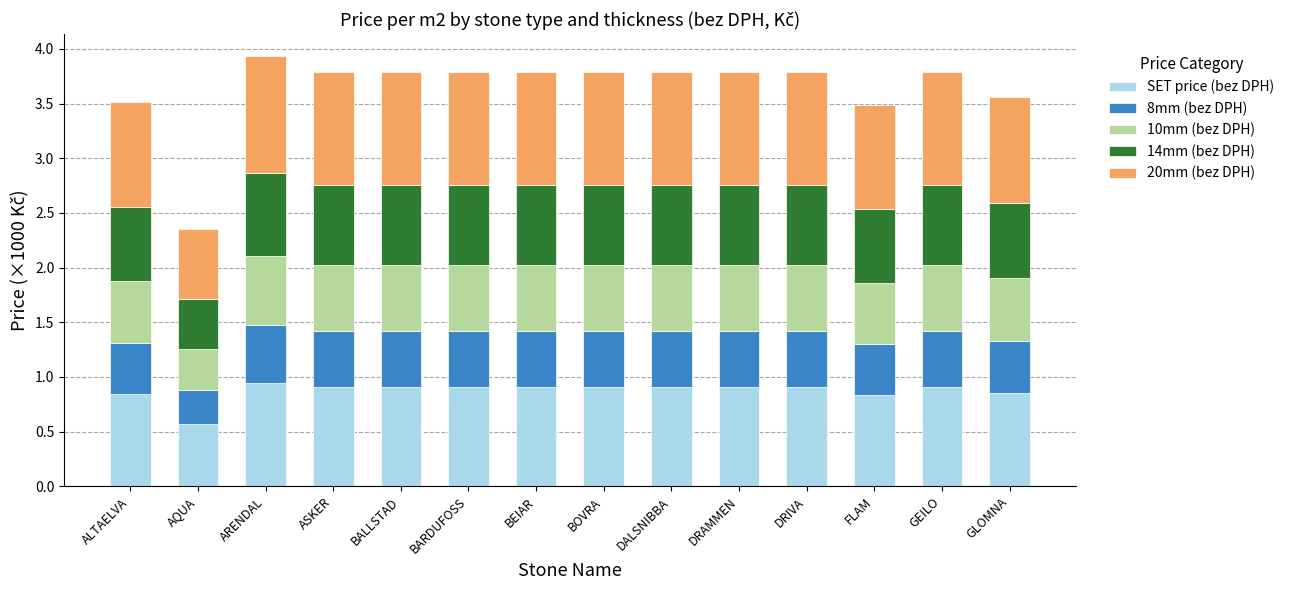

What is the sum of all SET price (bez DPH) values?

12.3